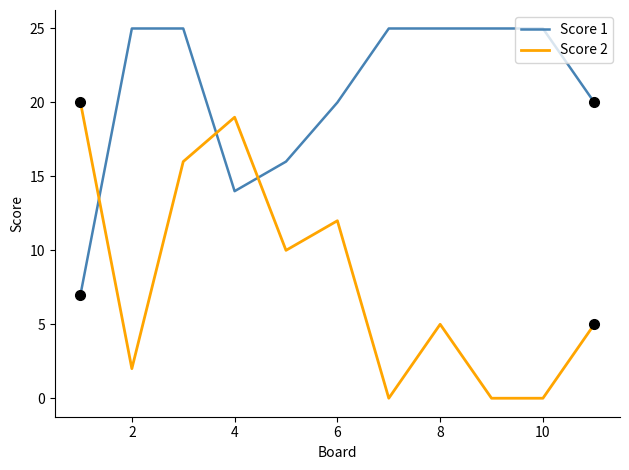

Which series ends up on top after the final intersection of Score 2 and Score 1?

Score 1